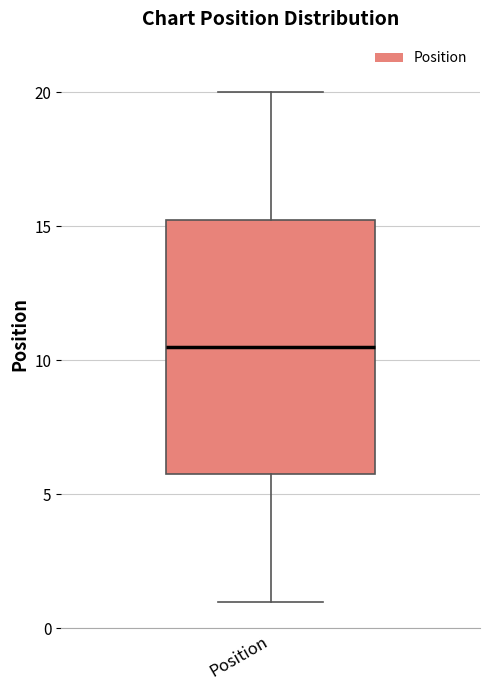

Where does the upper whisker of the box for Position end on the y-axis? The values are not printed on the chart, so give them approximately, as read against the axis.

20.0